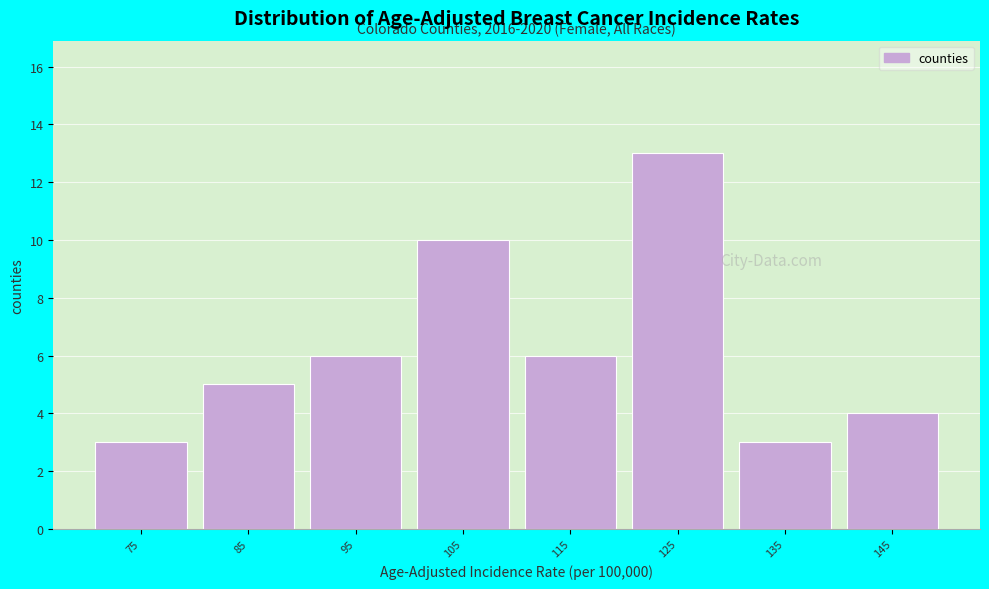

Reading left to right, list all the values displayed in this chart.

3	5	6	10	6	13	3	4